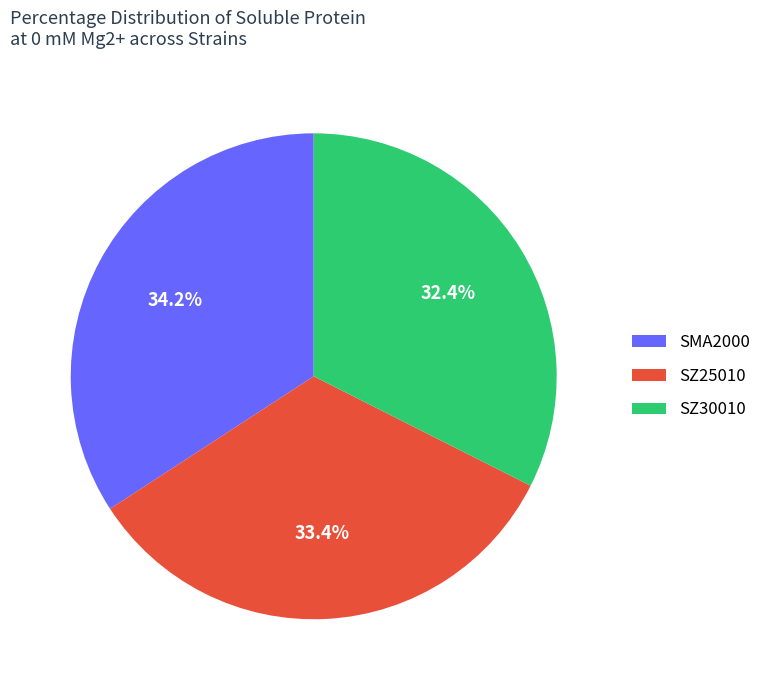

How many slices are in this pie chart?

3